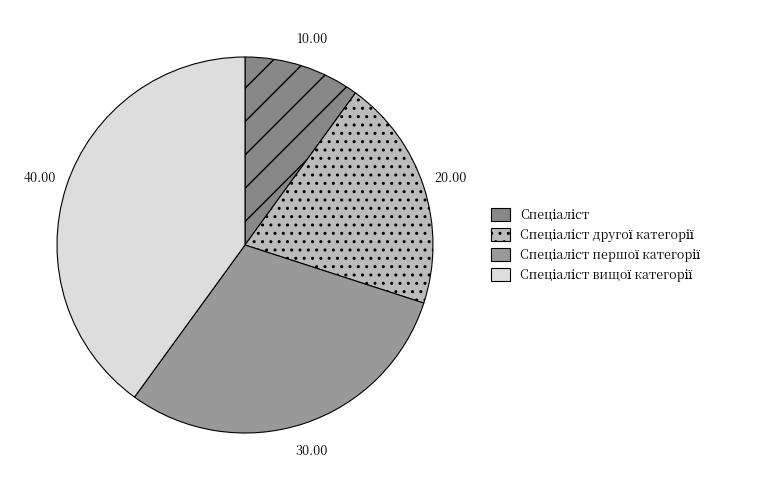

Approximately how many times larger is the value at Спеціаліст другої категорії compared to Спеціаліст першої категорії?

0.7